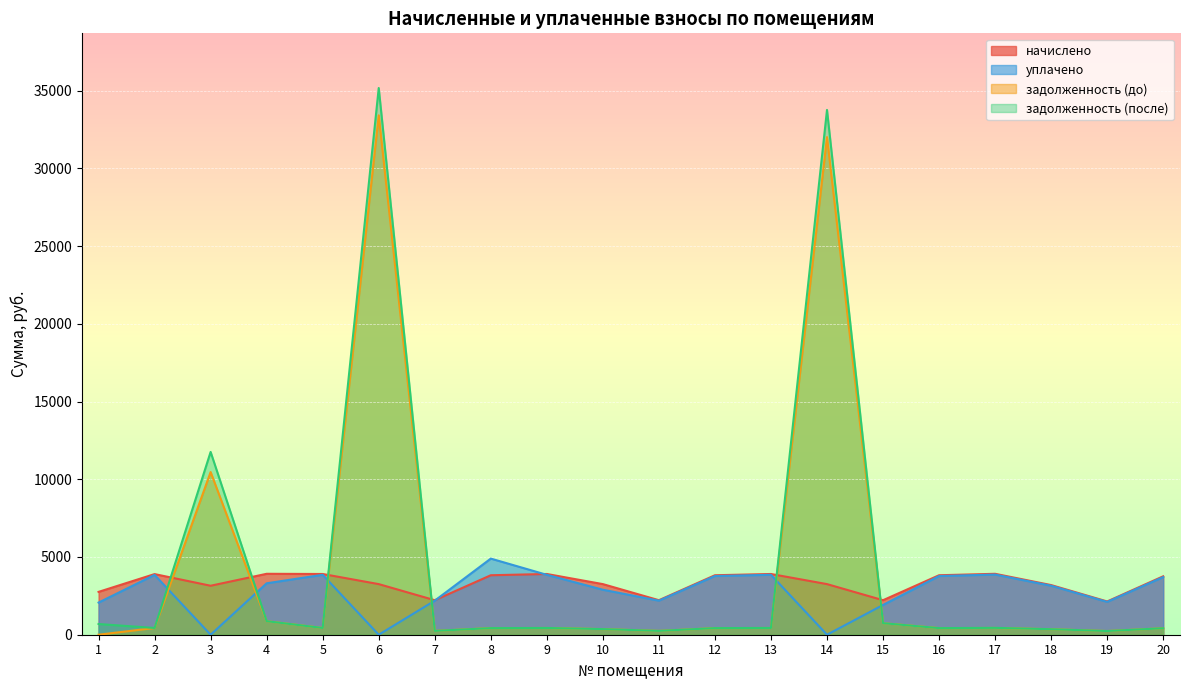

Where do задолженность (до) and уплачено first cross each other?

2 and 3